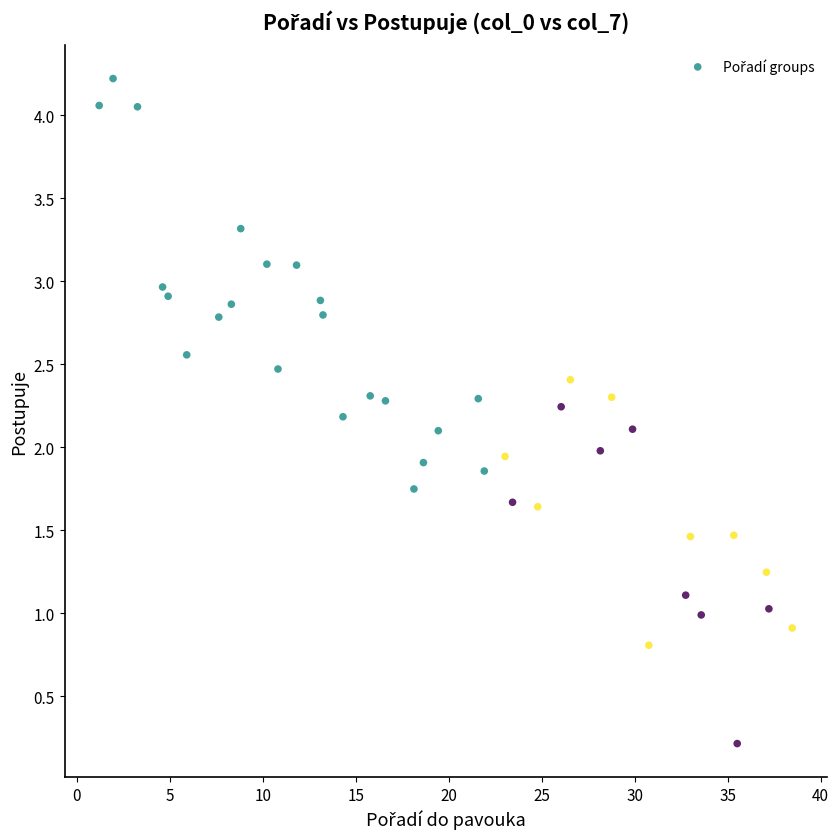

What is the range of X values (max minus min)?

37.3